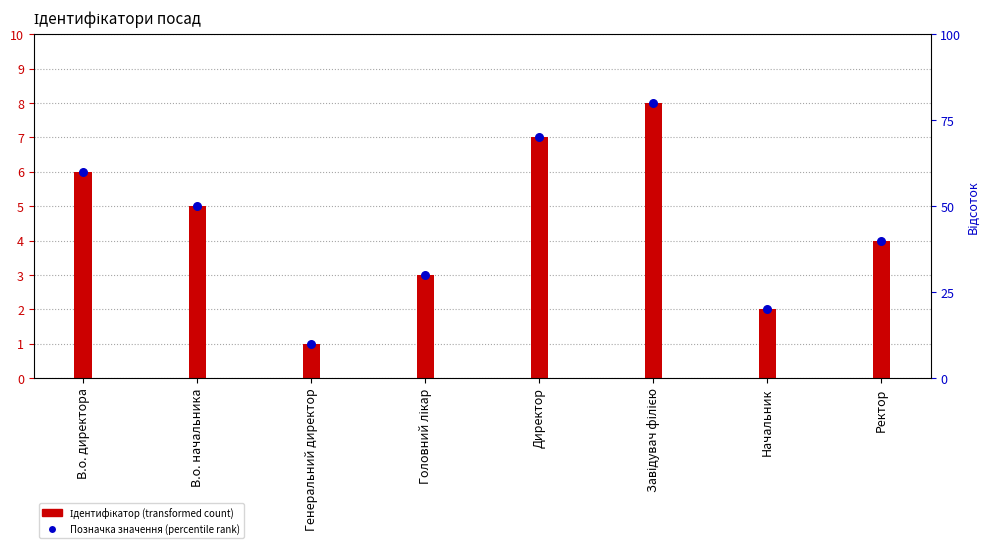

Is the value of Позначка значення at Ректор greater than the value of Ідентифікатор at Головний лікар?

Yes